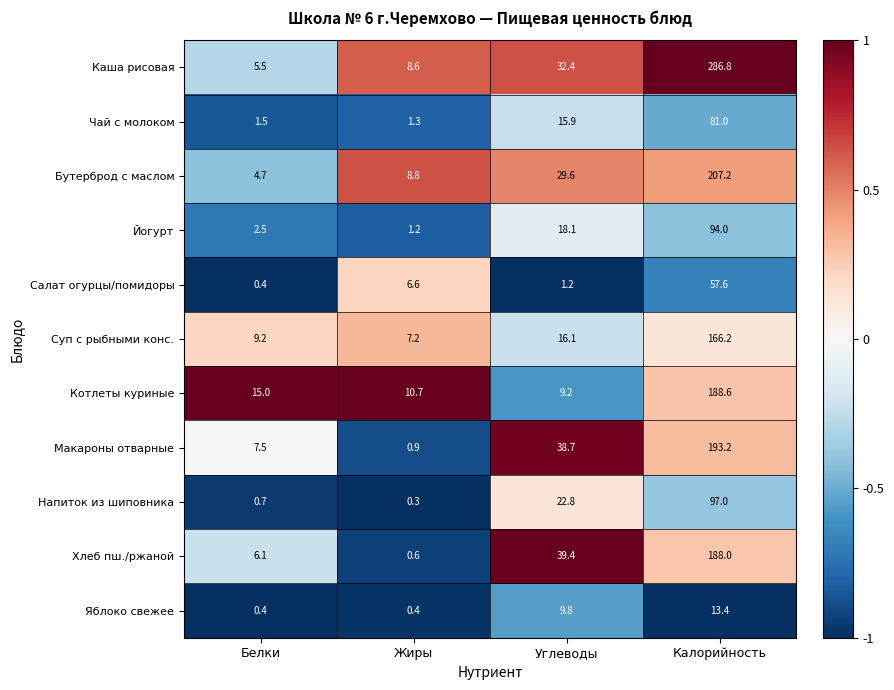

How many values in the Хлеб пш./ржаной series are below 39?

2